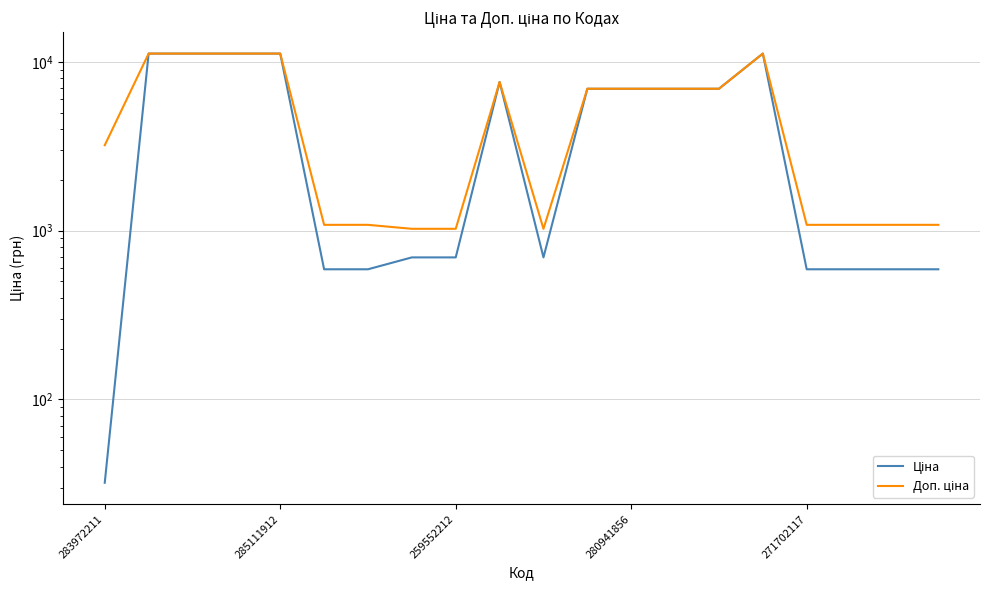

How many categories are shown in the chart?

20